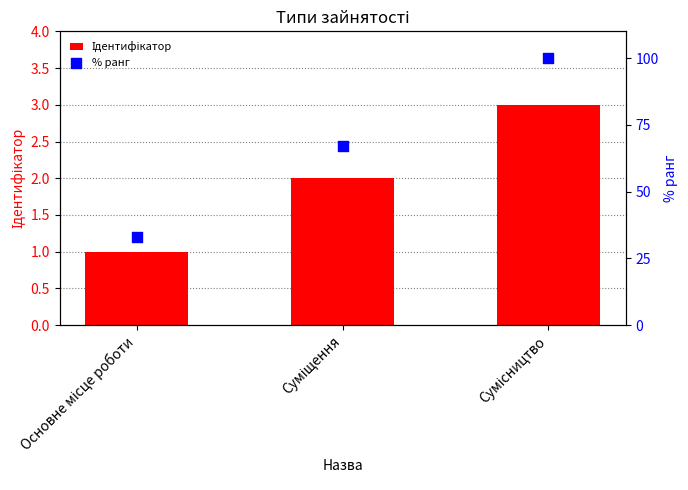

At which category is the sum across all series the highest?

Сумісництво